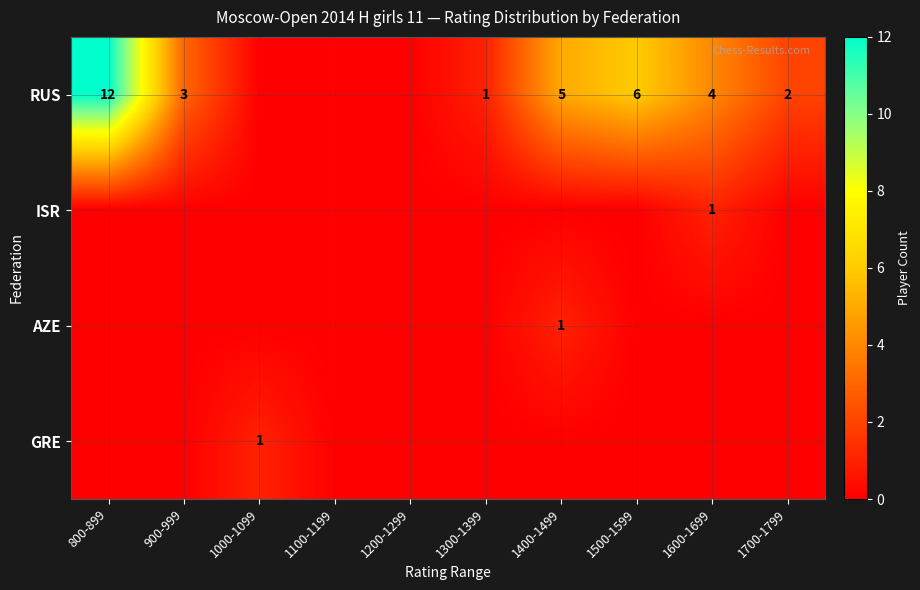

Which label corresponds to the largest value in the chart?

800-899